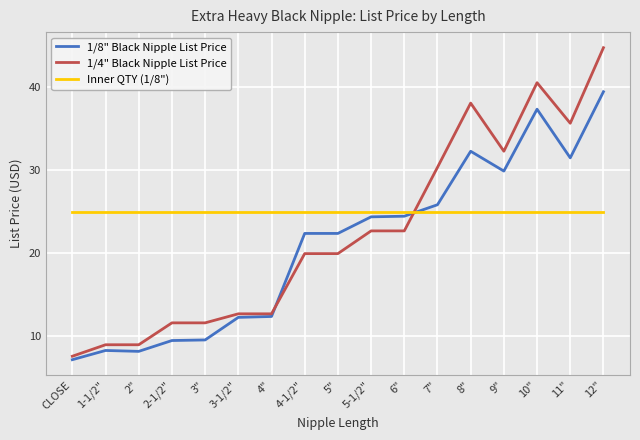

Rank the series by their maximum value, from lowest to highest.

Inner QTY (1/8"), 1/8" Black Nipple List Price, 1/4" Black Nipple List Price